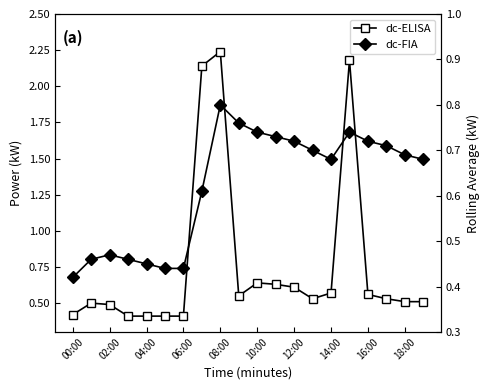

Where is dc-ELISA nearest to the value 1?

10:00